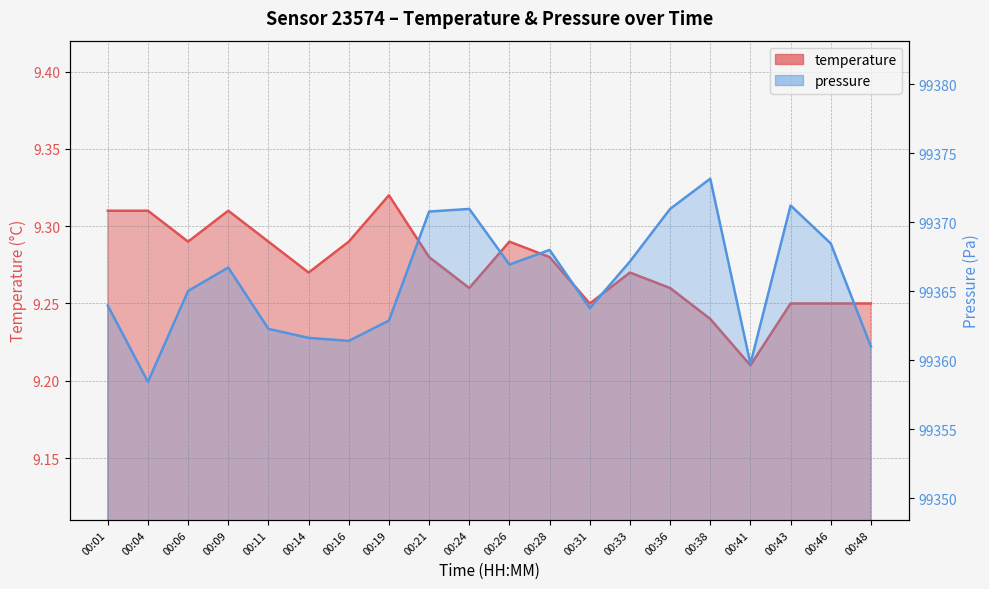

Is it true that temperature equals 14.2 at 00:33?

False